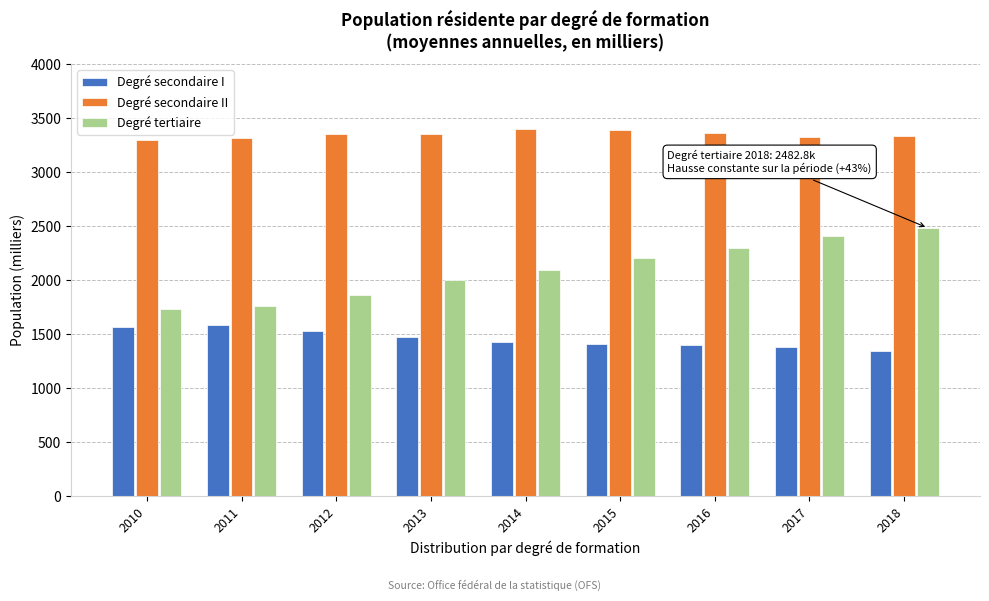

List the series in order of their peak value, highest first.

Degré secondaire II, Degré tertiaire, Degré secondaire I